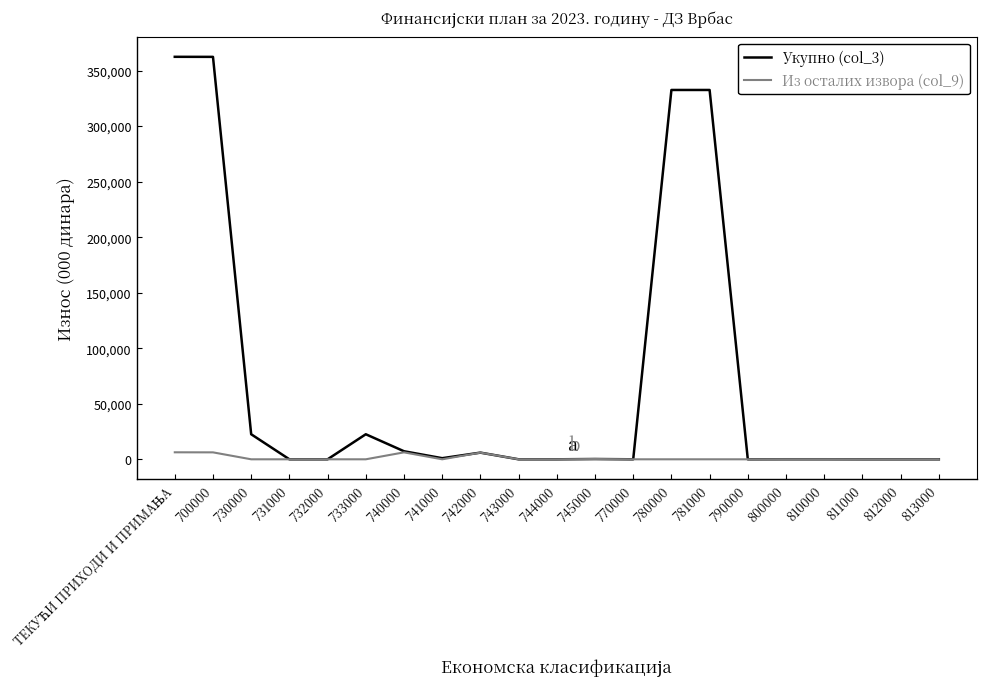

Rank the series by their average value, from lowest to highest.

Из осталих извора (col_9), Укупно (col_3)